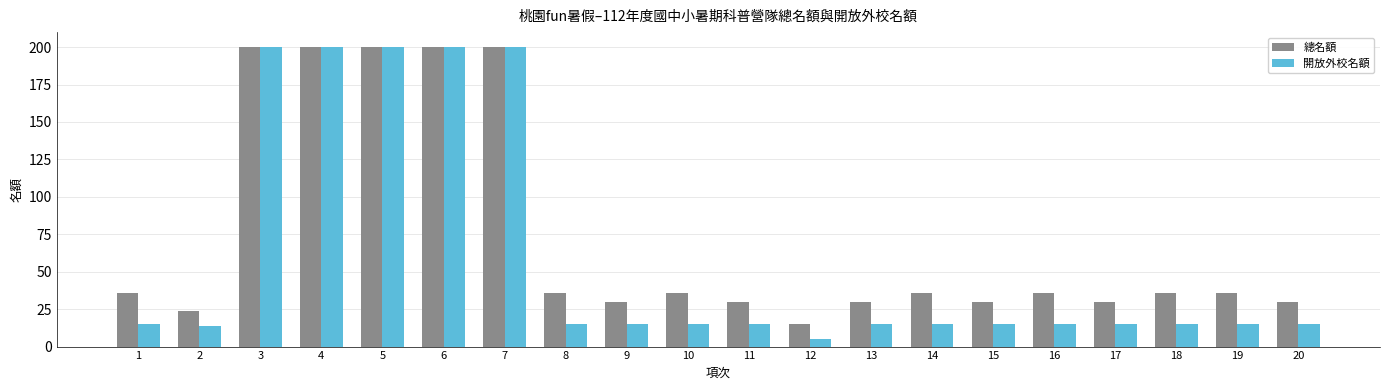

What is the sum of all 開放外校名額 values?

1214